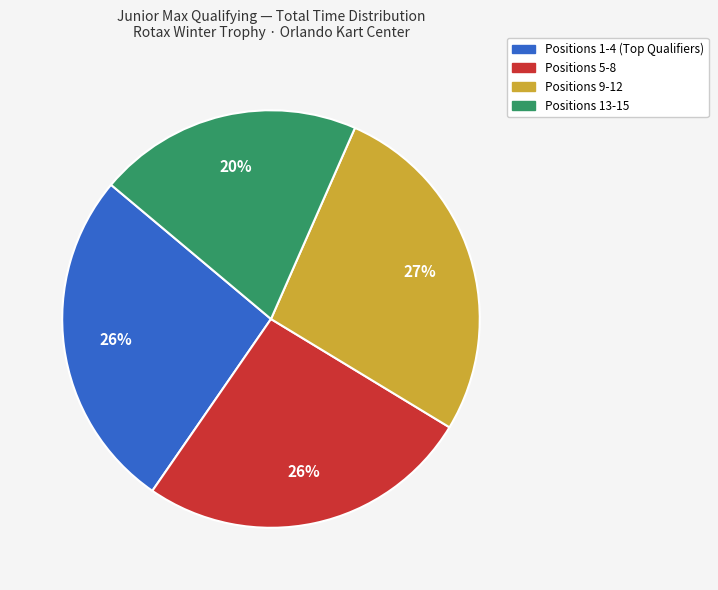

Is there any slice that represents more than half of the pie?

No